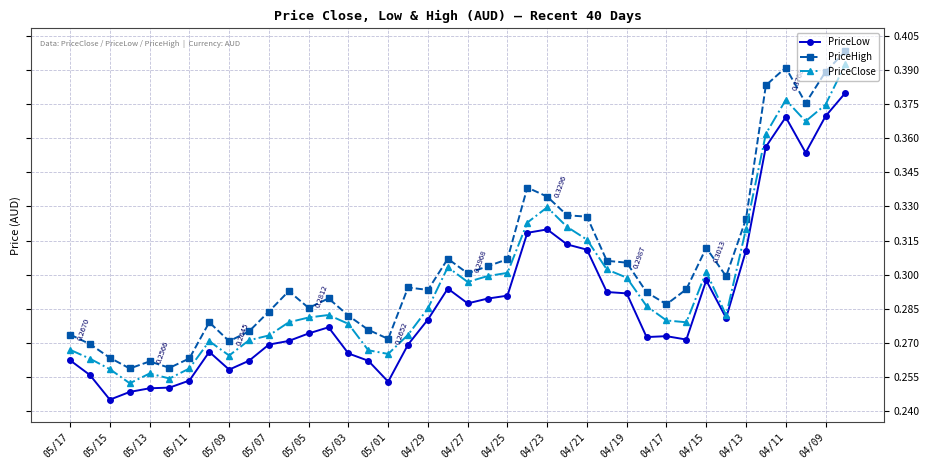

Rank the series by their average value, from lowest to highest.

PriceLow, PriceClose, PriceHigh